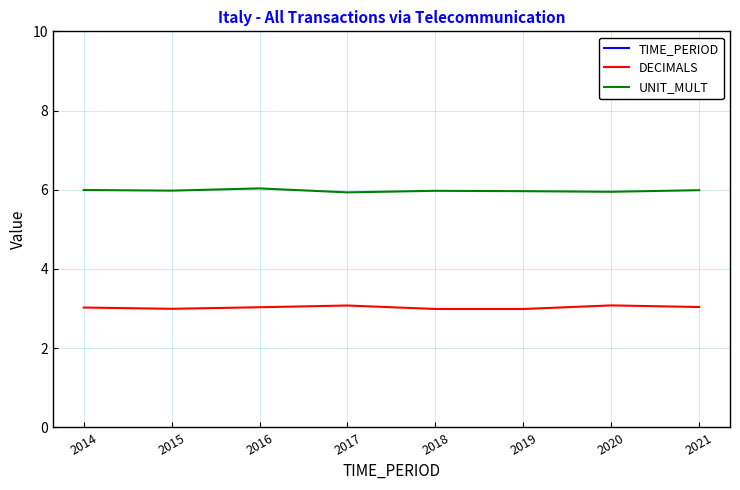

Is it true that DECIMALS equals 3.0 at 2021?

True